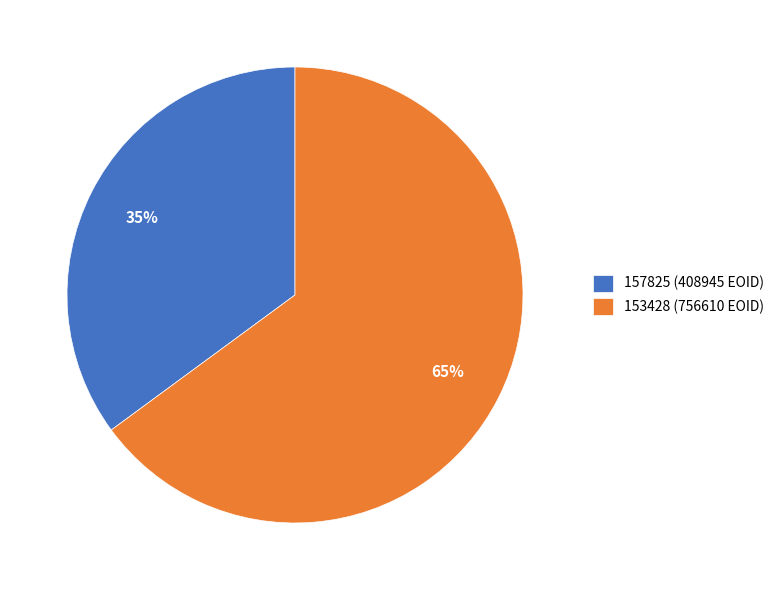

What percentage is the 157825 slice, to the nearest percent?

35%